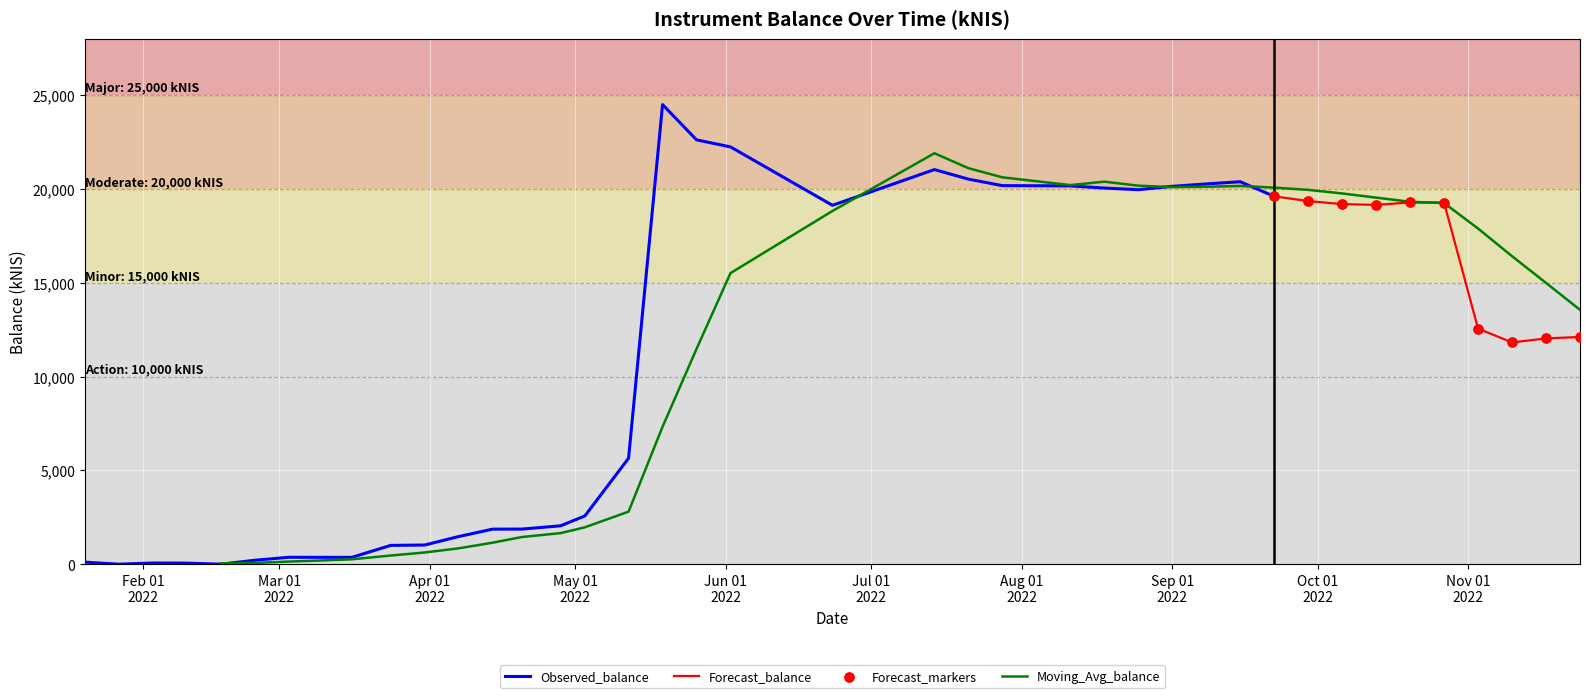

Which has a higher value, 2022-11-03 or 2022-05-12?

2022-11-03